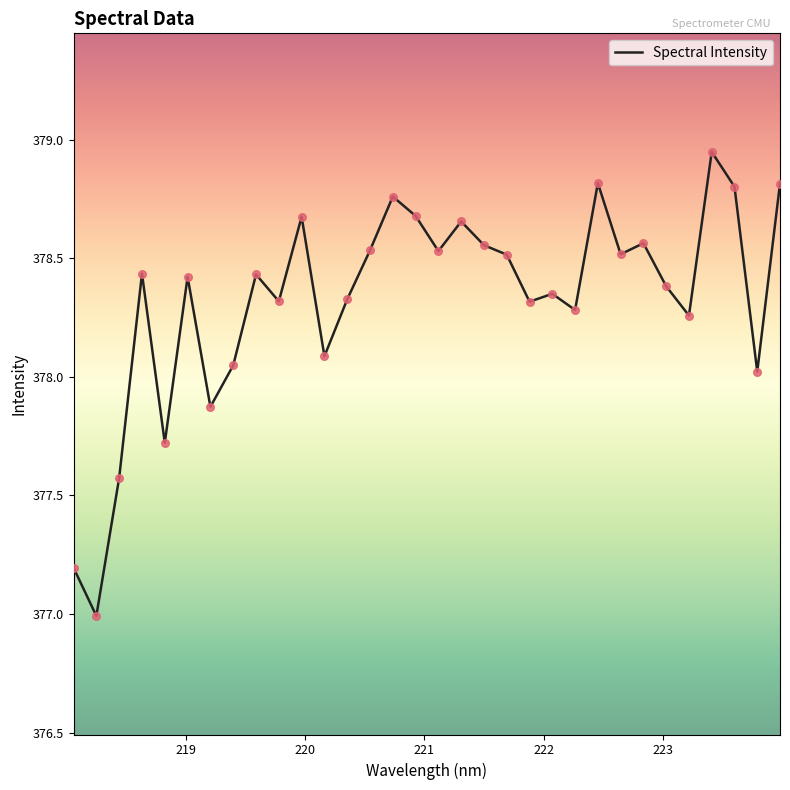

What is the difference between the maximum and minimum values?

2.0